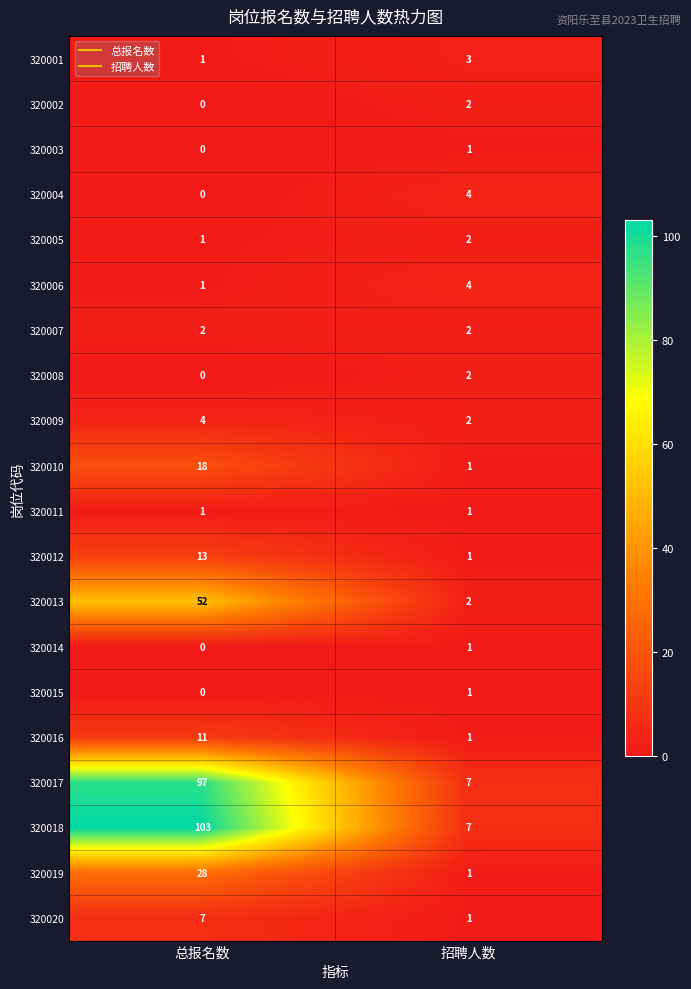

Which label corresponds to the smallest value in the chart?

总报名数